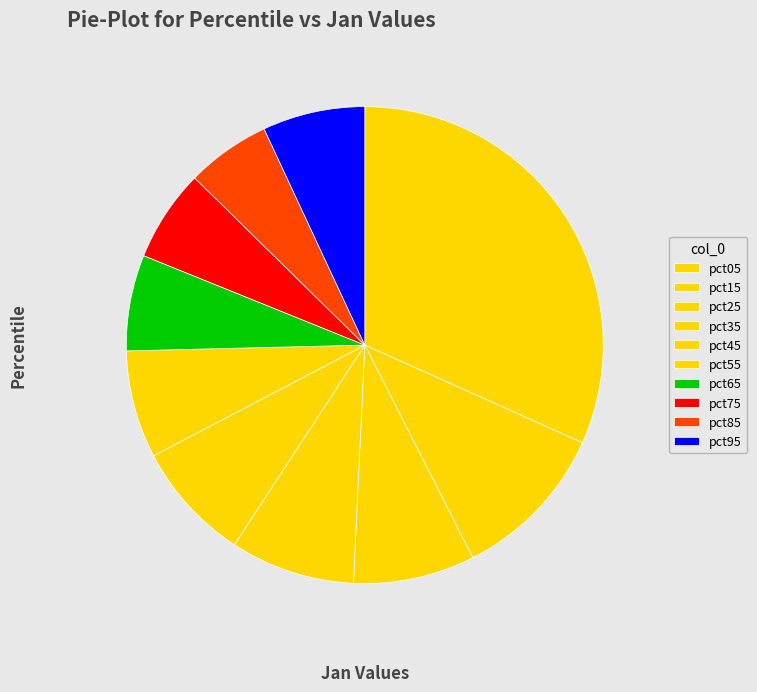

Is pct85 the majority of the pie?

No